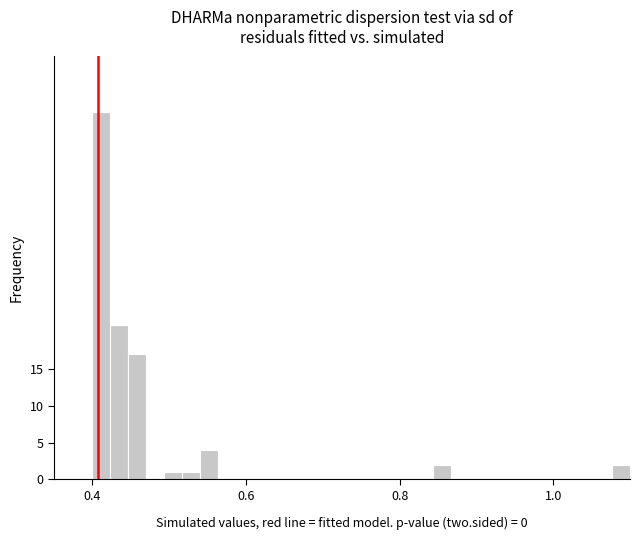

Read against the x-axis, roughly where is the centre of the tallest bar?

0.42